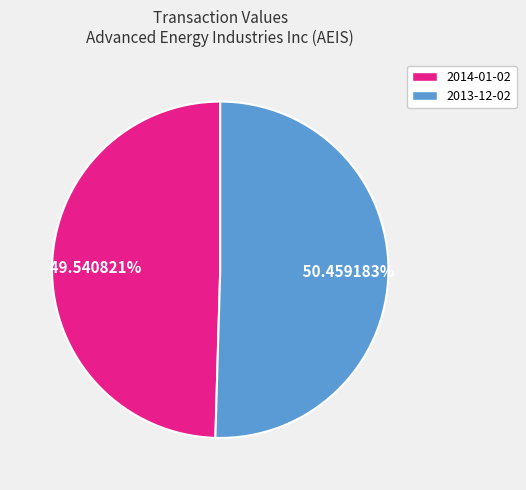

Approximately how many times larger is the value at 2013-12-02 compared to 2014-01-02?

1.0